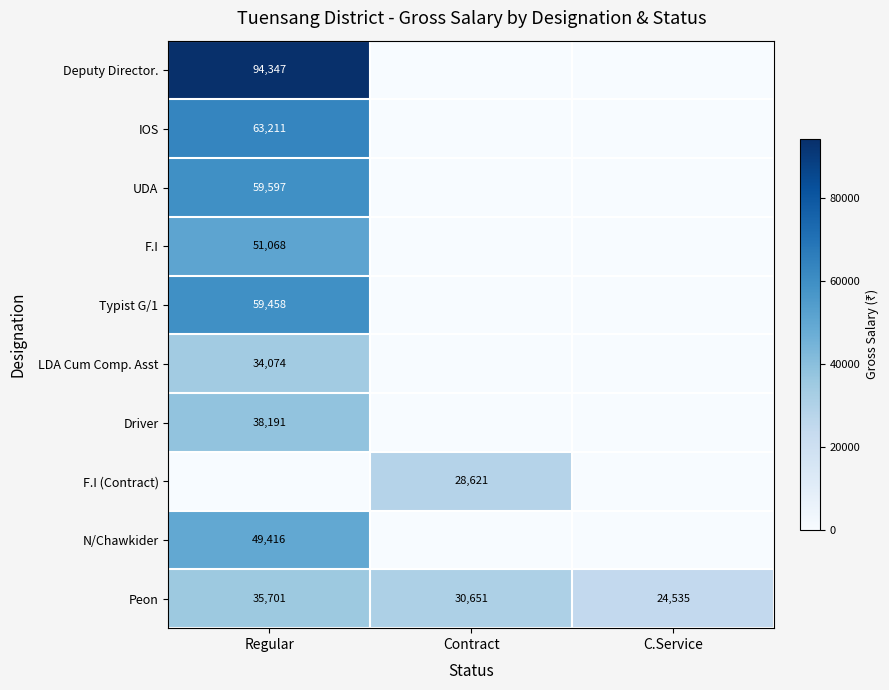

Is the value of LDA Cum Comp. Asst at Regular greater than the value of Peon at Contract?

Yes